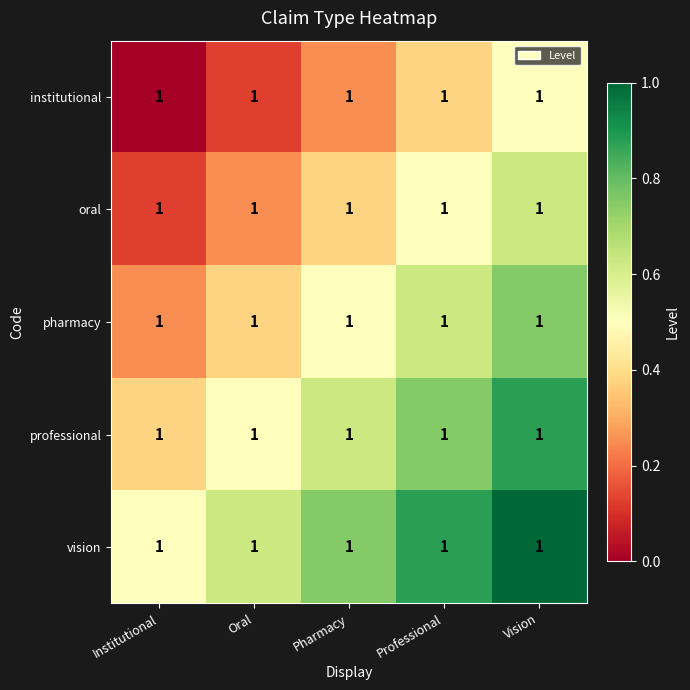

At which category does the chart reach its peak across all series?

Vision